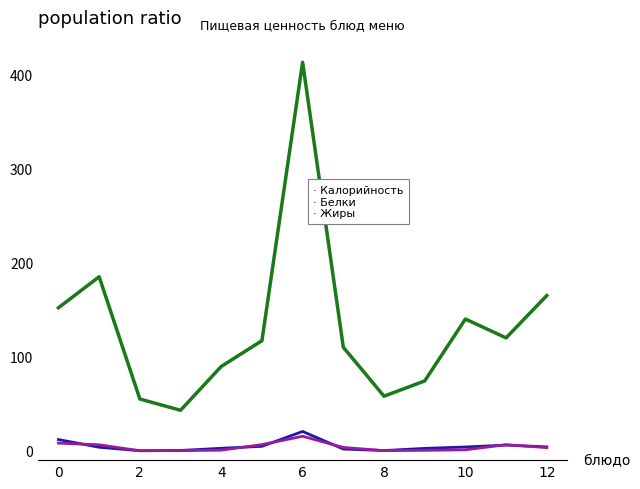

How many lines are shown in the chart?

3